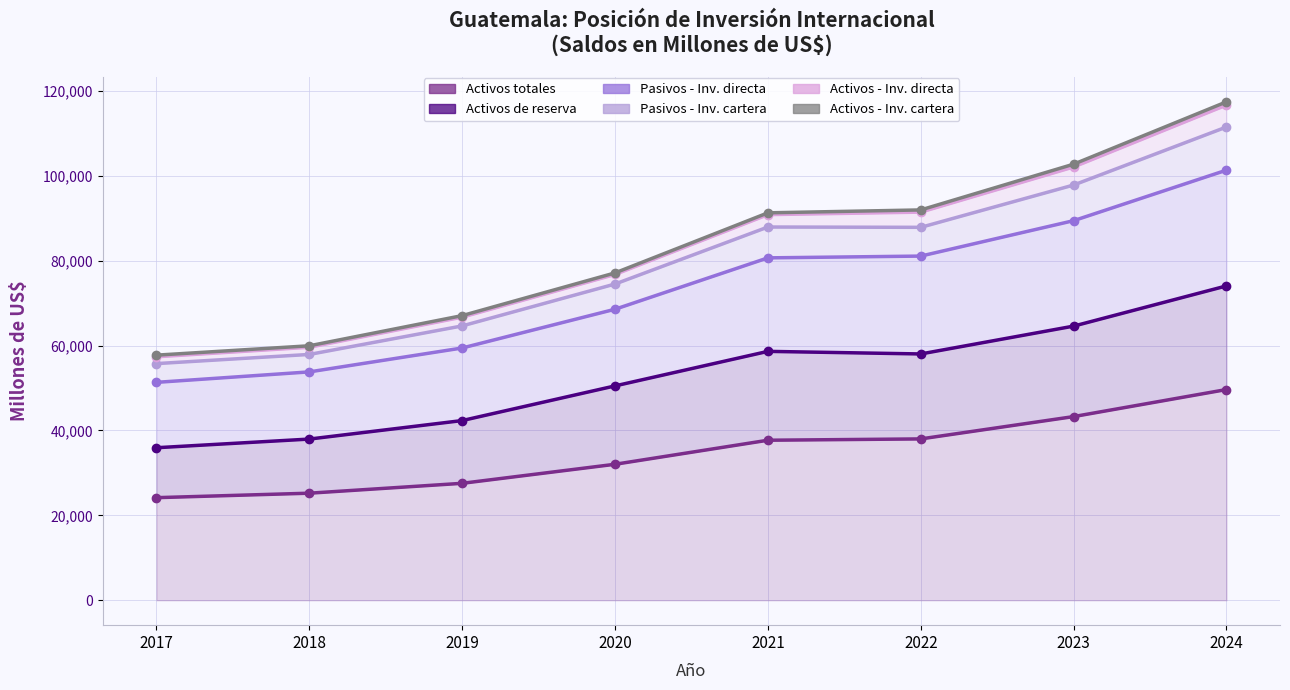

How many data points in Activos de reserva are above 58023?

4